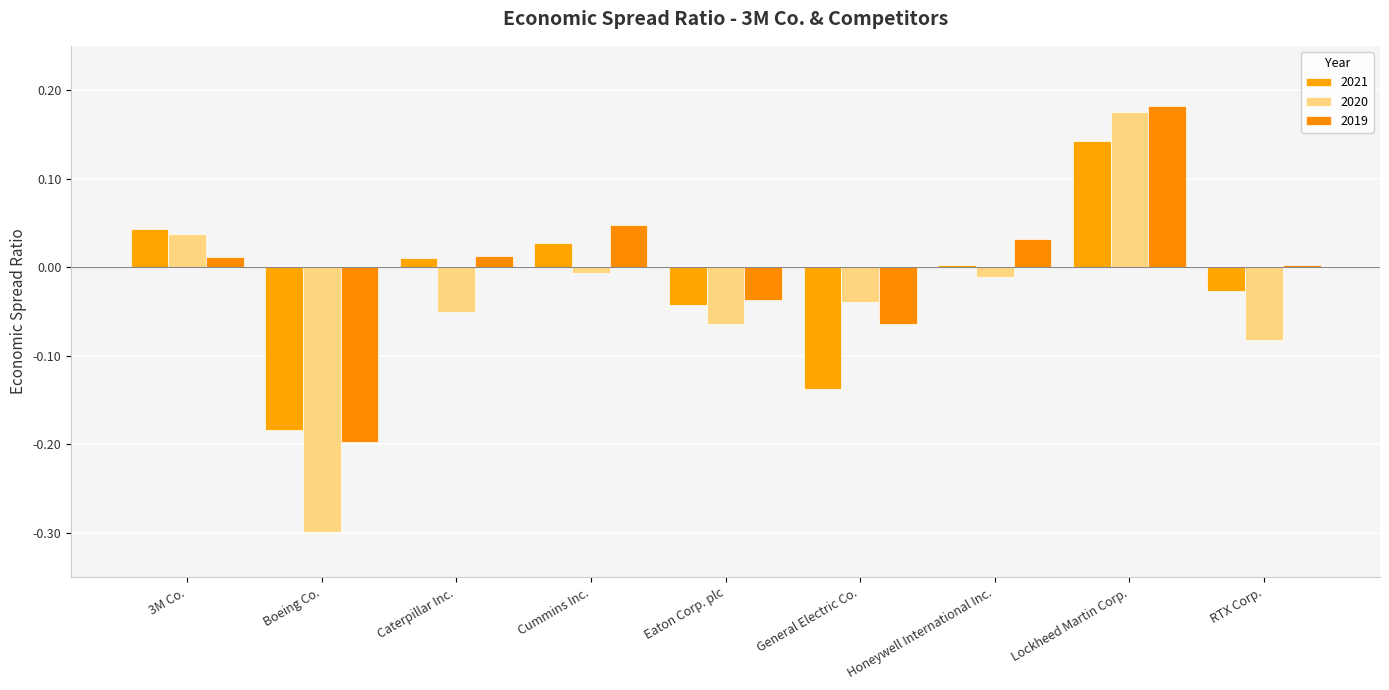

List the series in order of their peak value, highest first.

2019, 2020, 2021